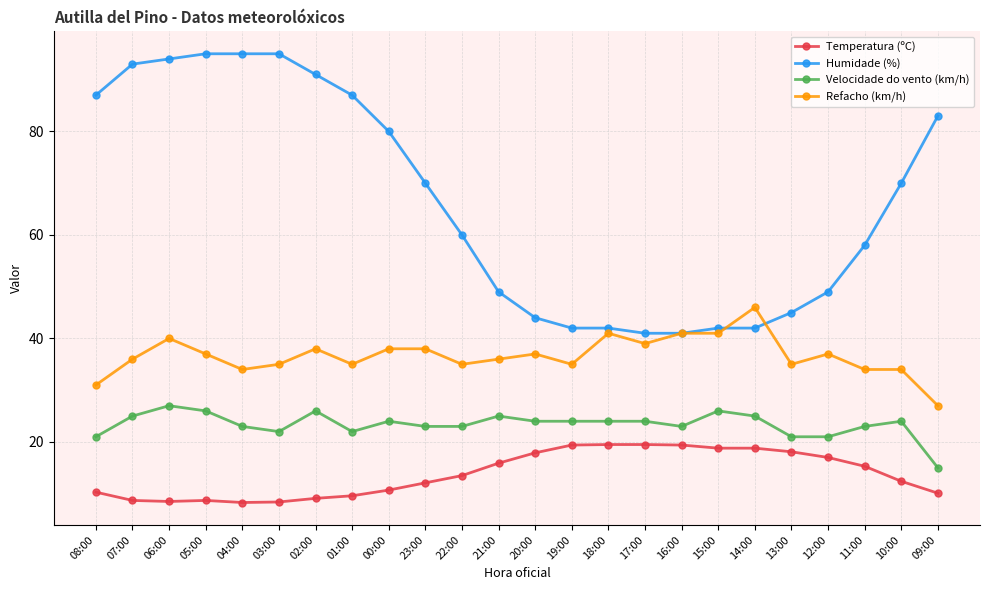

What is the label of the 23rd point from the right?

07:00